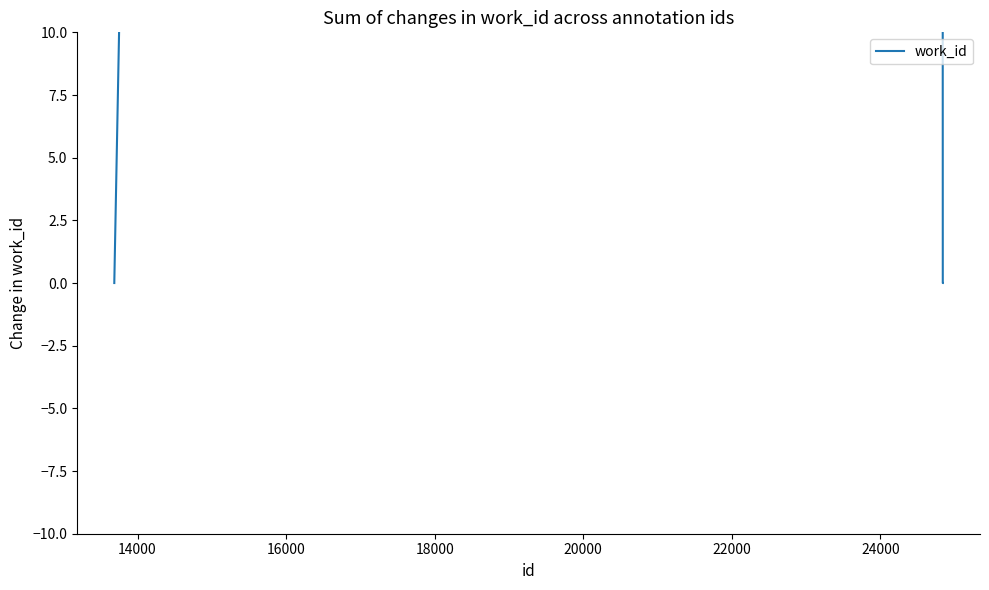

True or false: there are more than 0 points higher than both neighbors.

False